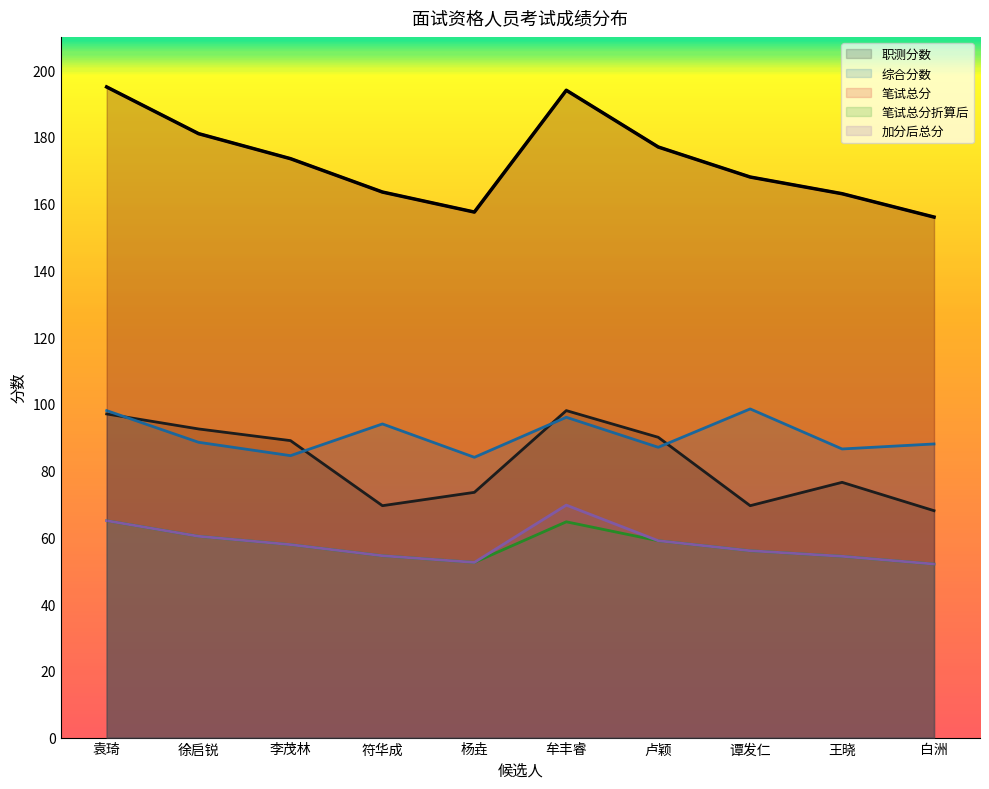

What is the maximum value shown in the chart?

195.0